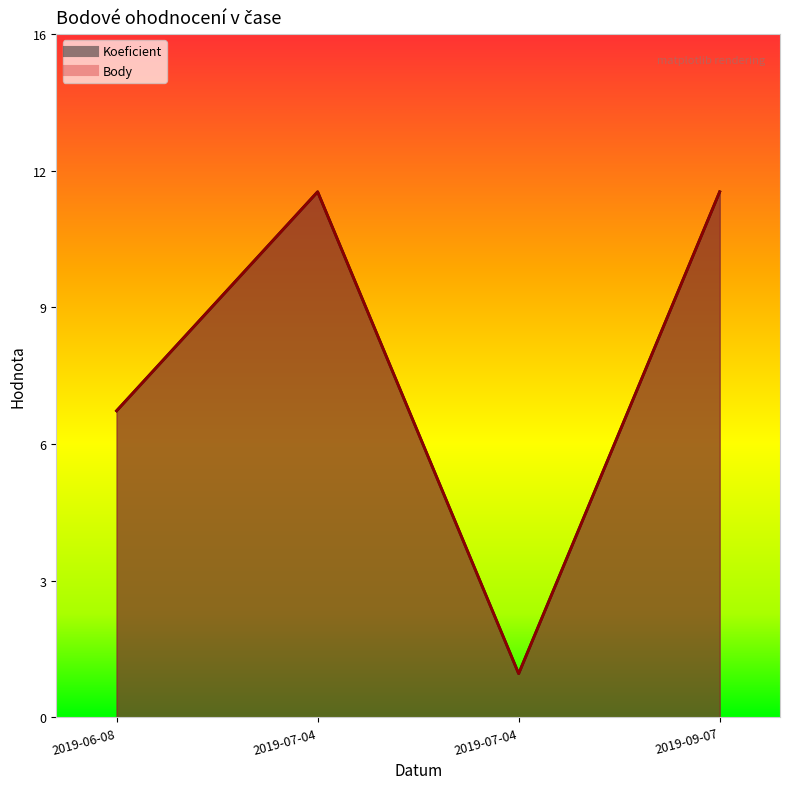

Which label corresponds to the largest value in the chart?

2019-07-04